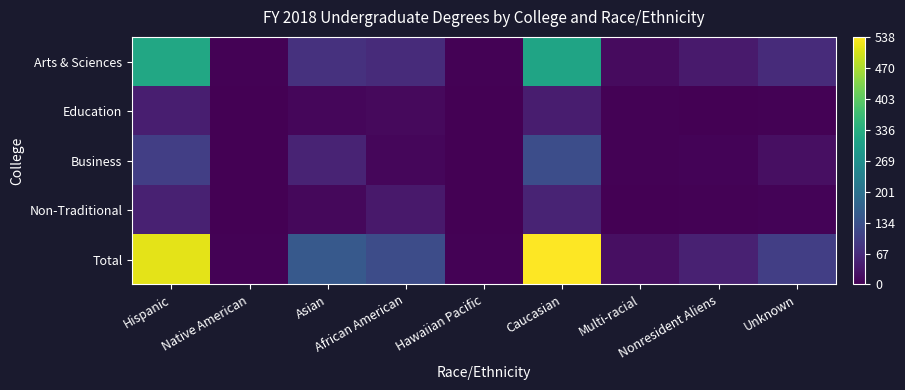

What is the maximum value shown in the chart?

538